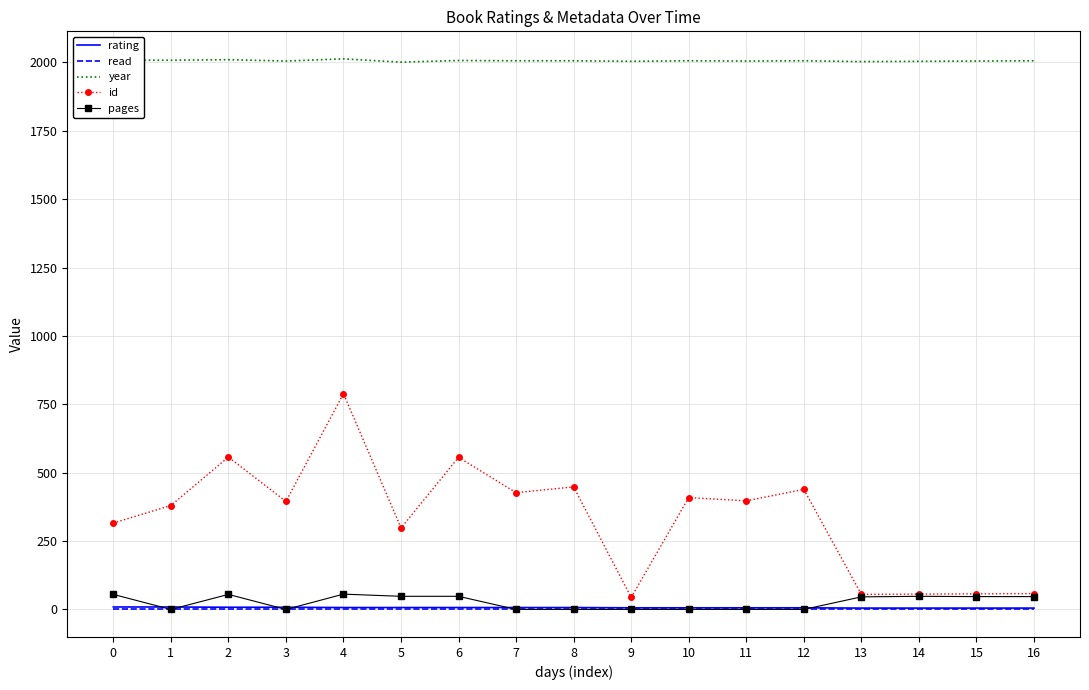

How many categories are shown in the chart?

17